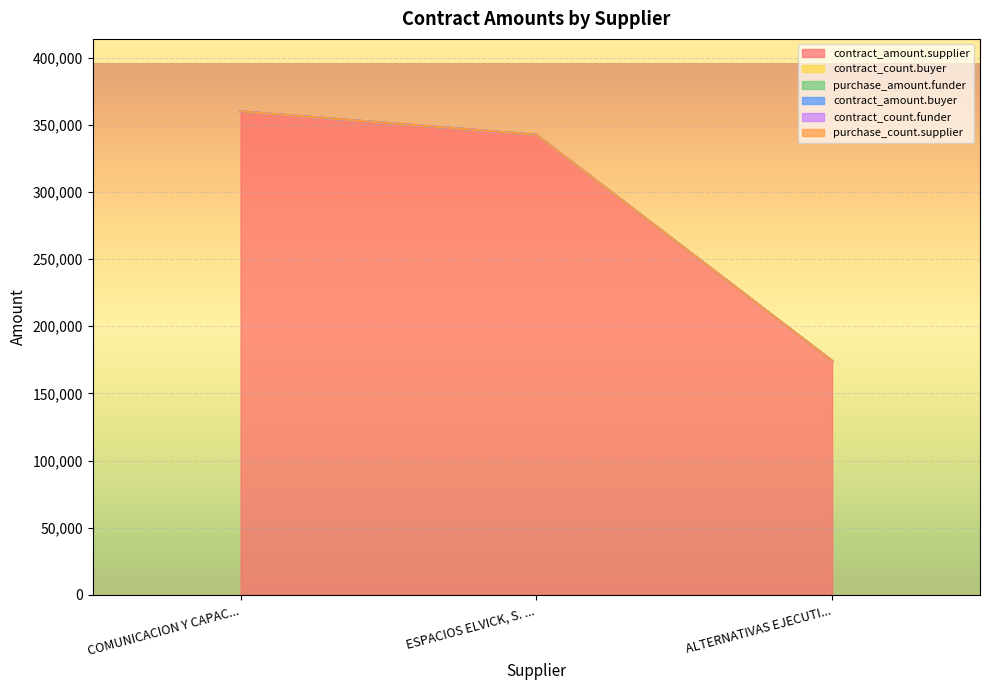

Does the chart display data point markers on the line(s)?

No